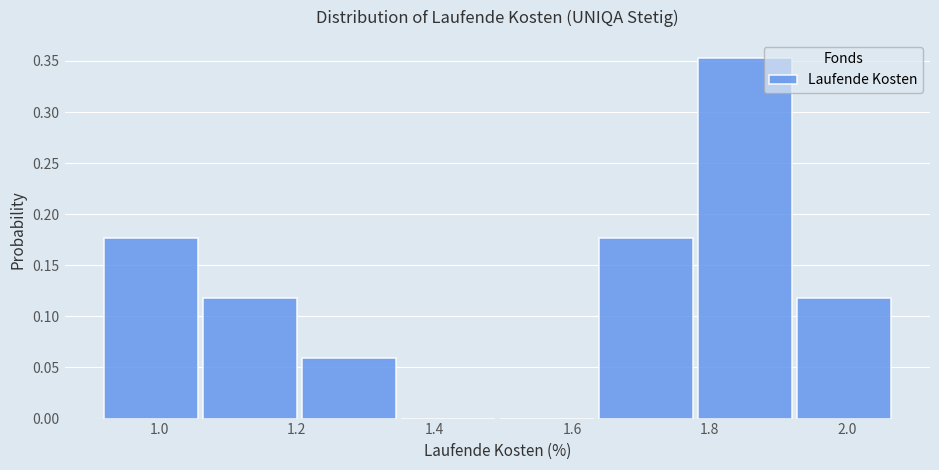

How tall is the bar that spans 1.92 to 2.08 on the x-axis? Neither the bar edges nor the heights are printed on the chart, so give them approximately, as read against the axes.

0.120